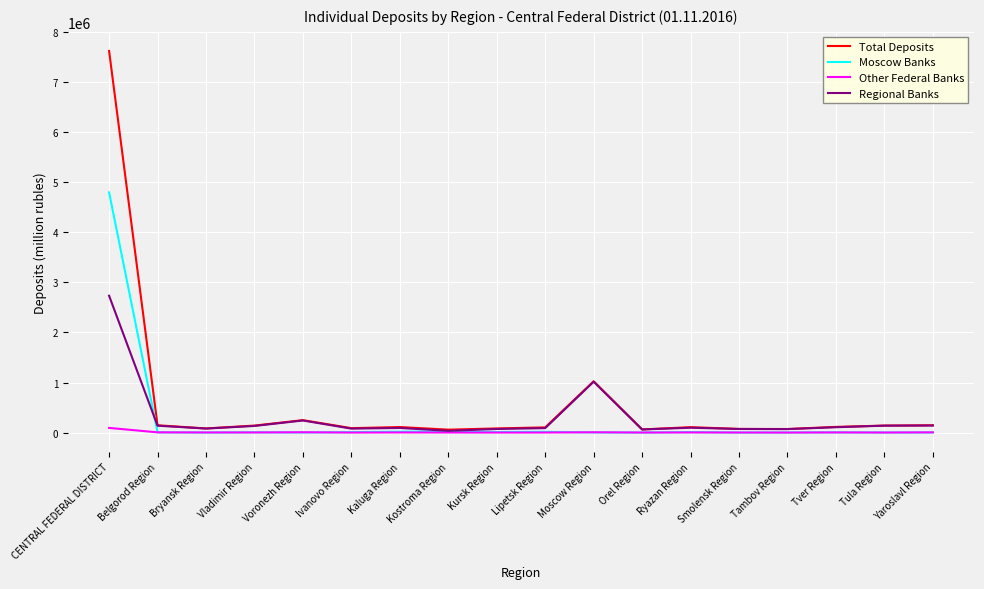

What is the highest value of the Total Deposits series?

7625132